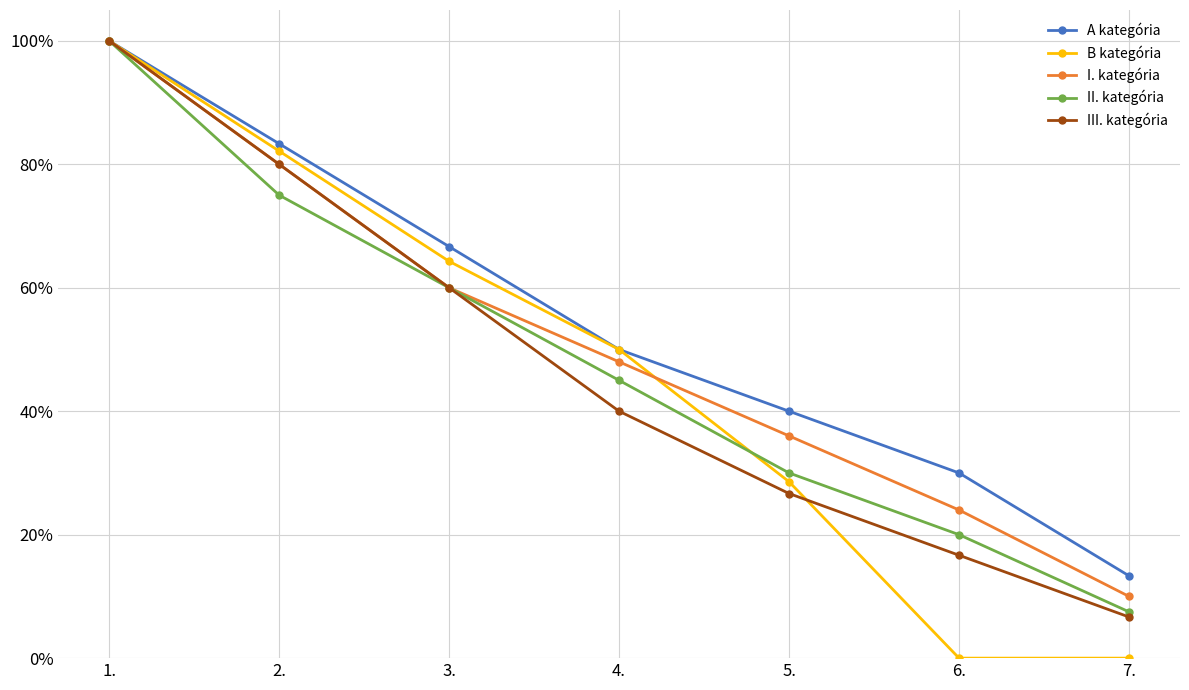

Is the value of II. kategória at 1. greater than the value of III. kategória at 7.?

Yes